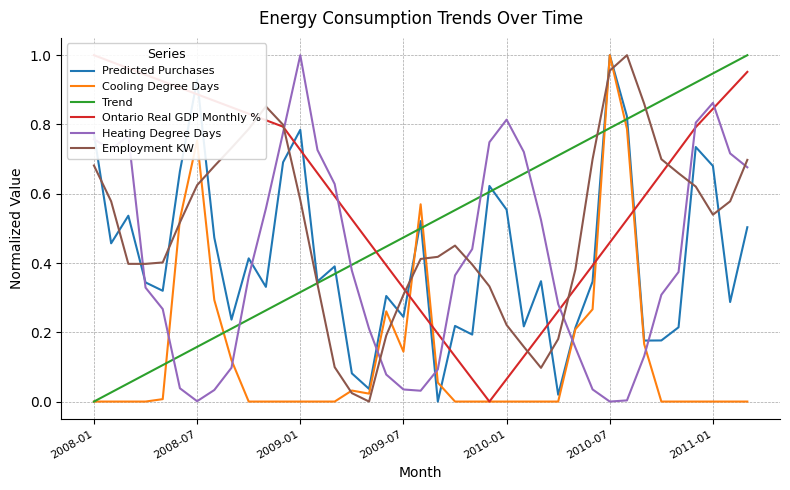

How many intersections are there between Heating Degree Days and Cooling Degree Days?

6